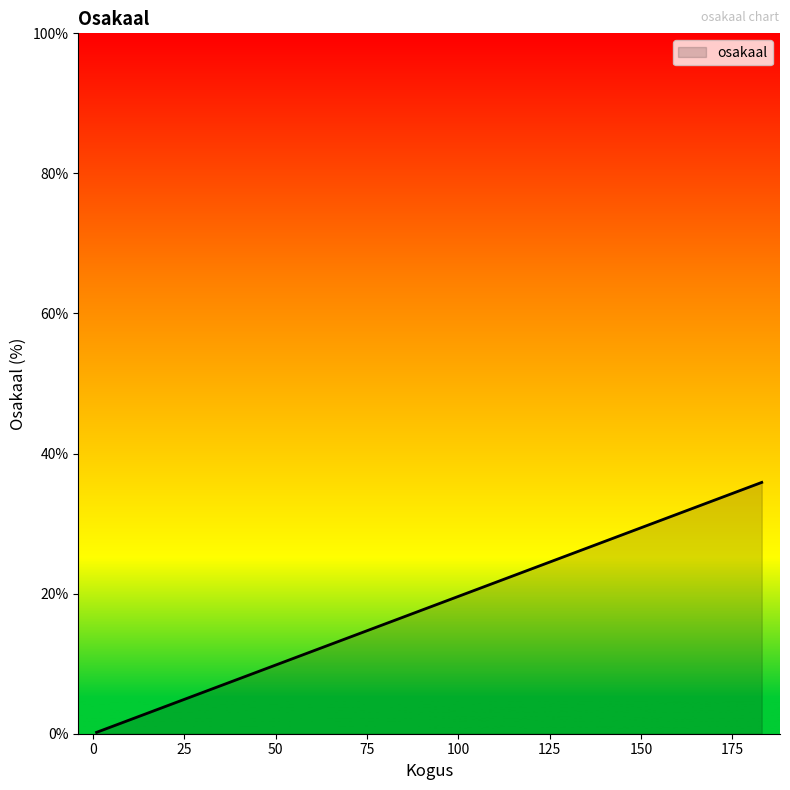

The value at Y is 0.1. True or false?

False